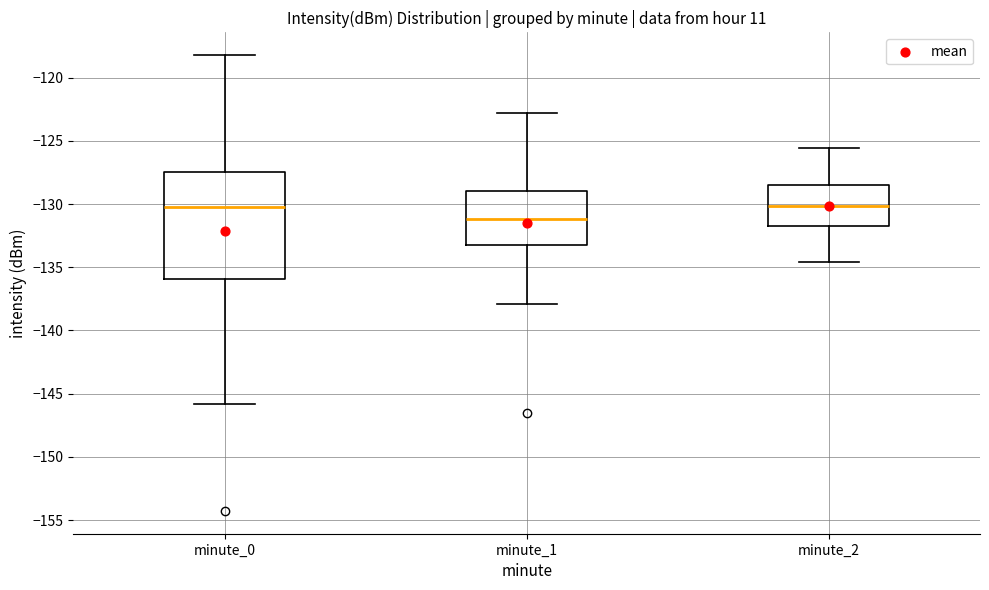

Which box is the tallest, from its lower edge to its upper edge?

minute_0